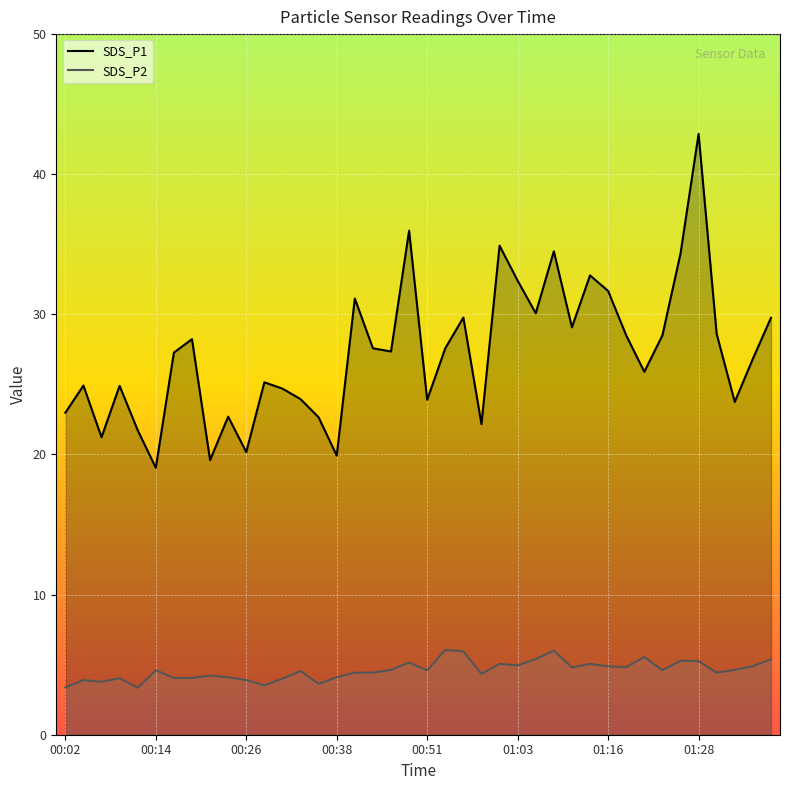

True or false: SDS_P2 and SDS_P1 cross at least once.

False